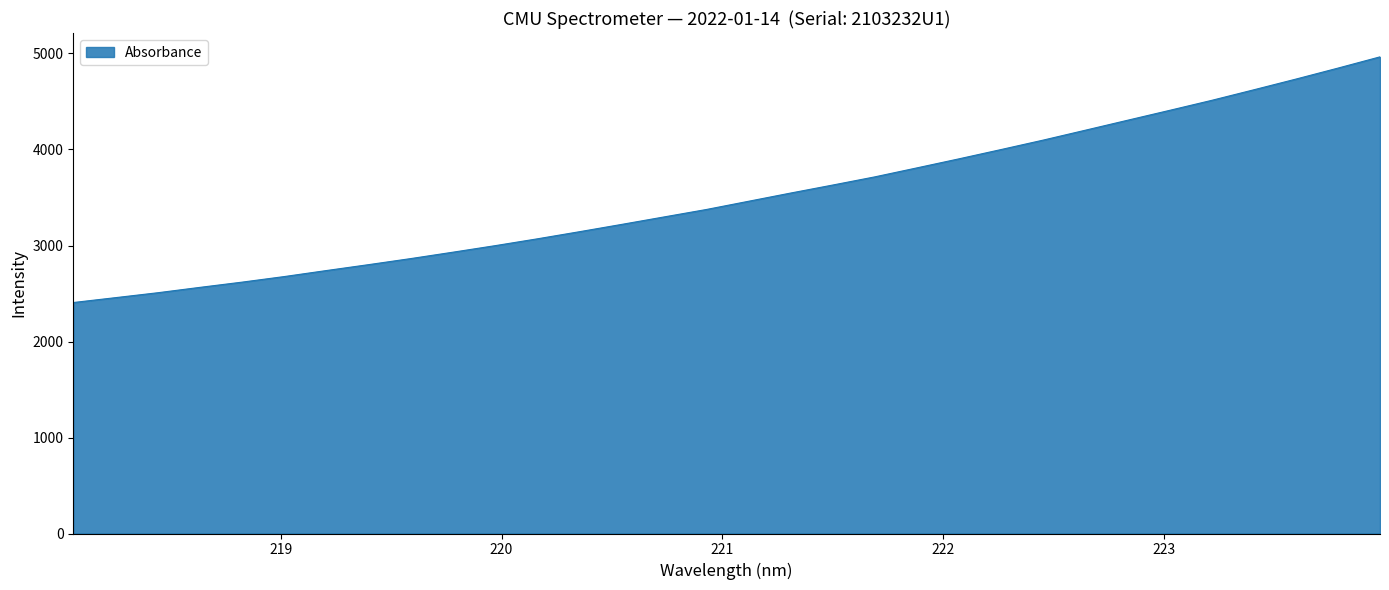

What is the difference between the maximum and minimum values?

2559.0